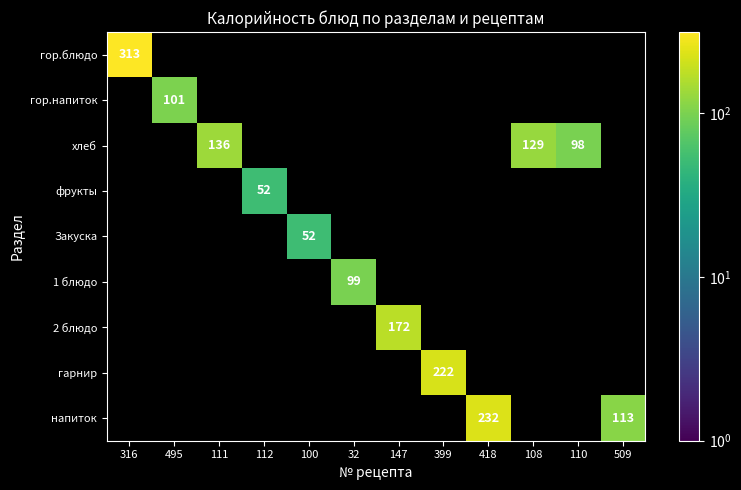

The value of напиток at 418 is 232. True or false?

True